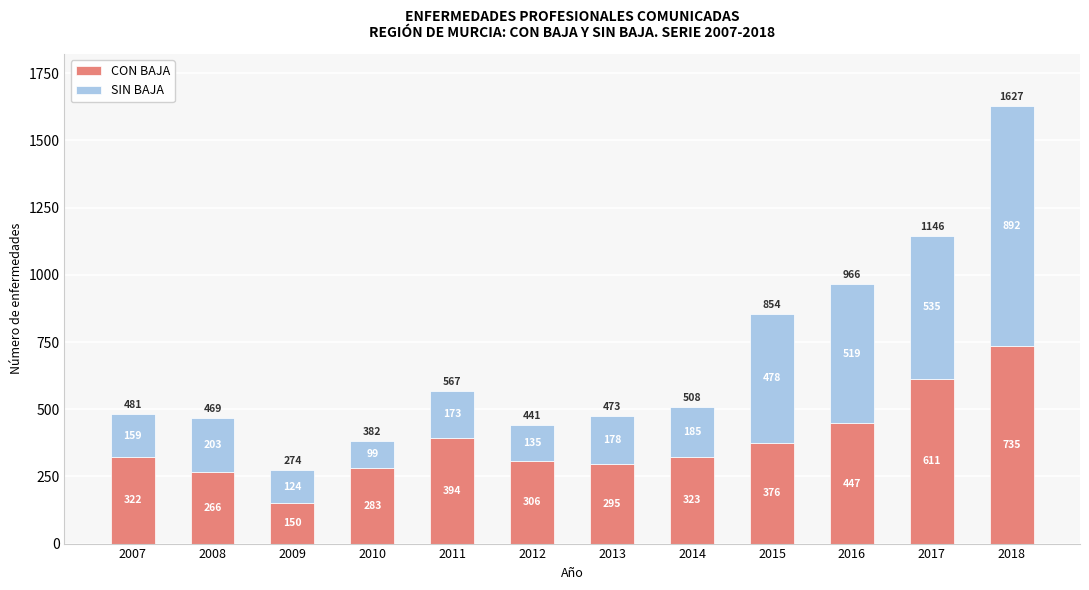

At which label is CON BAJA closest to 442?

2016